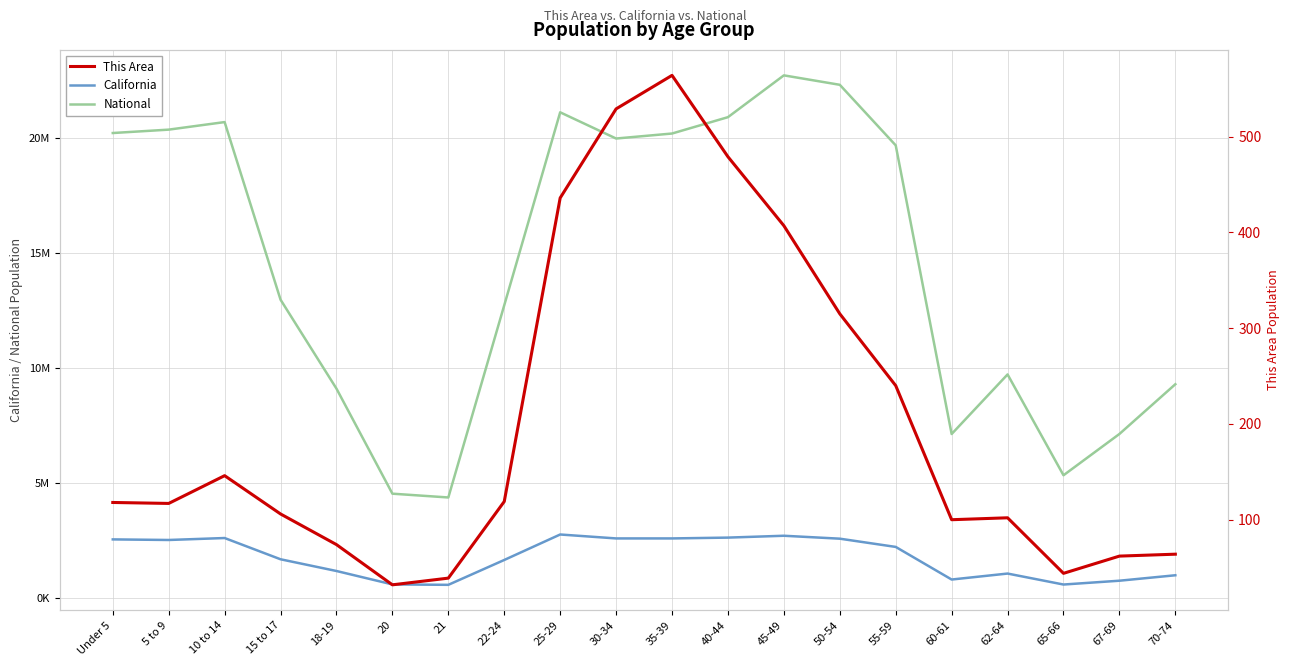

How many values in the National series exceed 19664805?

9